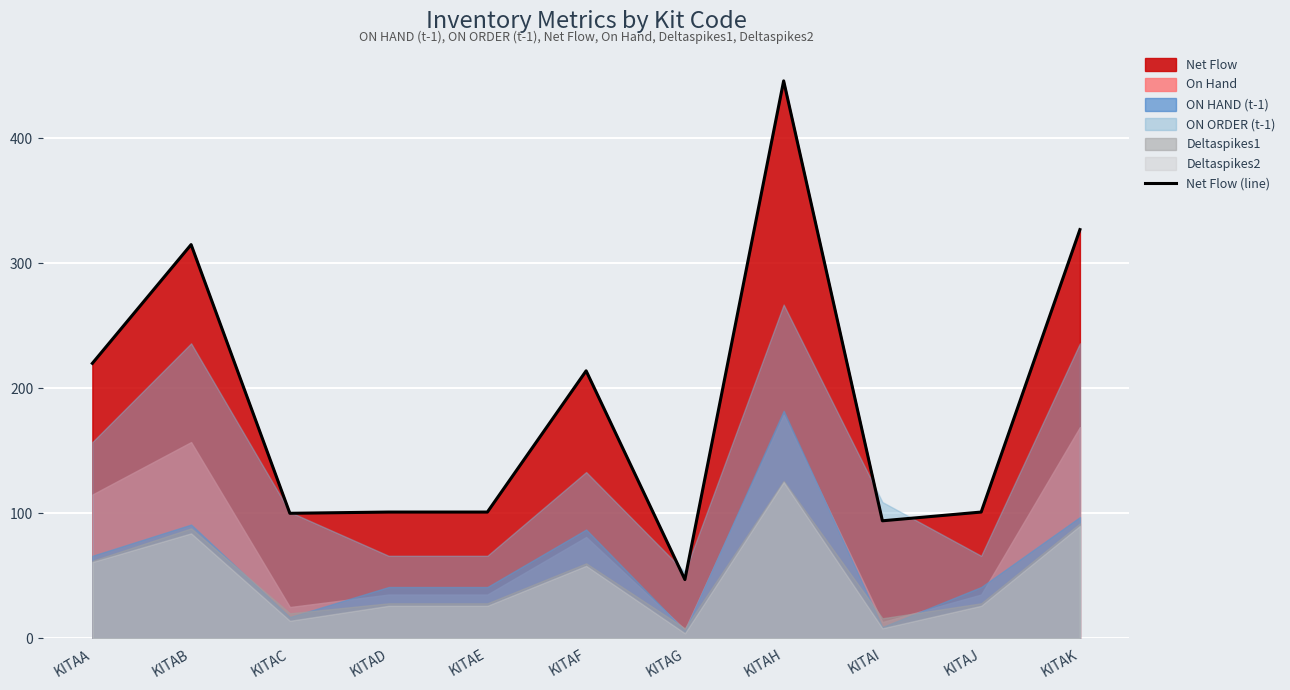

The value at KITAF is 214. True or false?

True